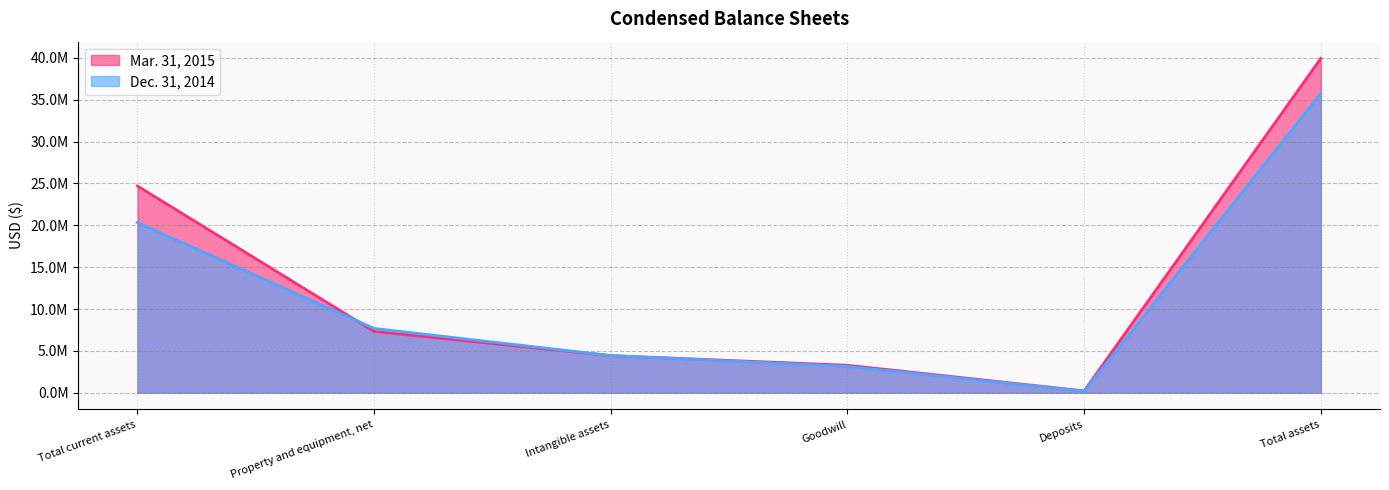

True or false: Dec. 31, 2014 has more than 0 points higher than both neighbors.

False